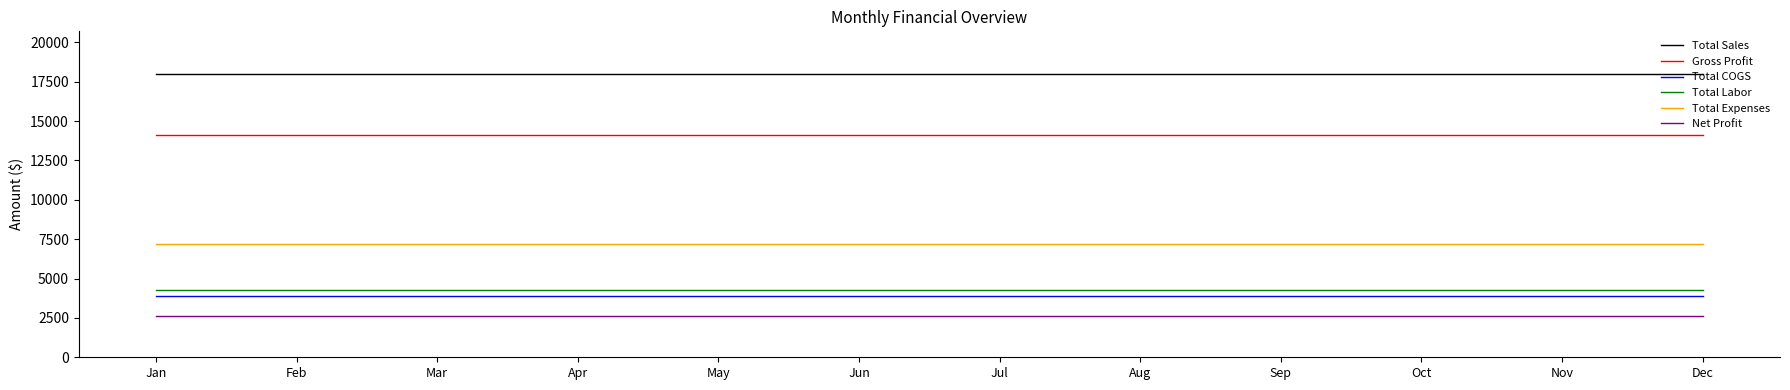

True or false: Total Sales has a value of 18000 at Sep.

True